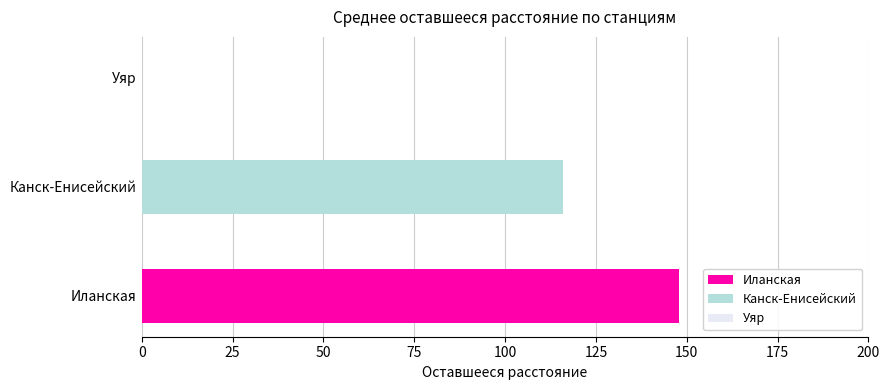

List the series in order of their overall mean, highest first.

Иланская, Канск-Енисейский